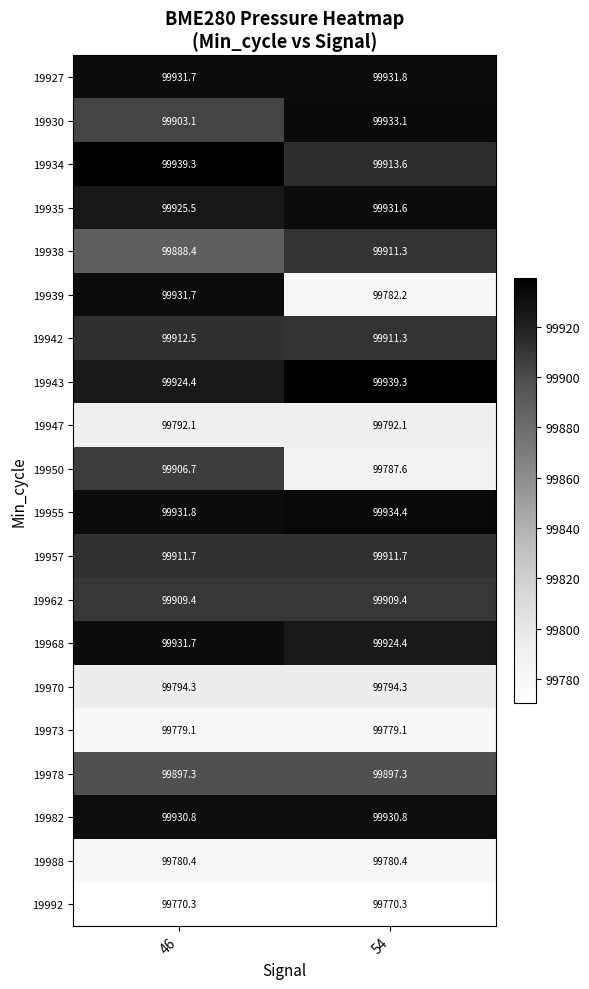

What is the sum of all 19930 values?

199836.2